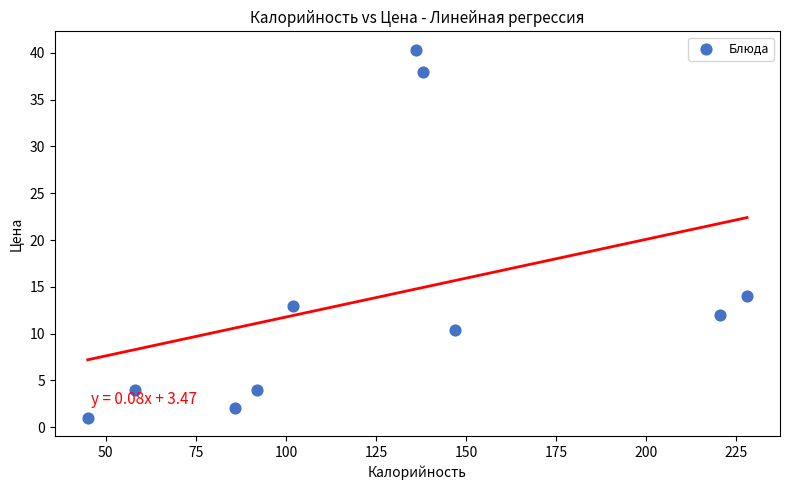

What is the range of X values (max minus min)?

183.0